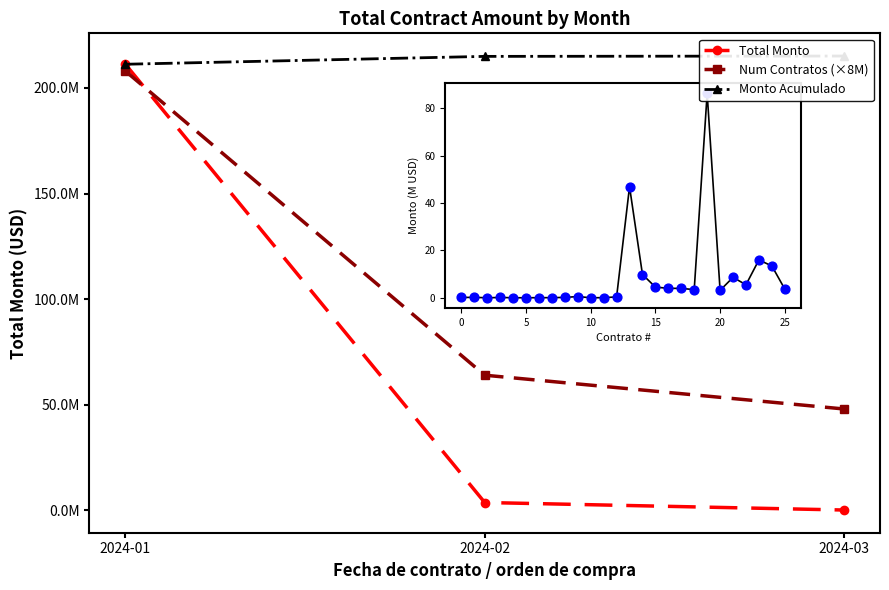

Which series contains the lowest Y value?

Total Monto